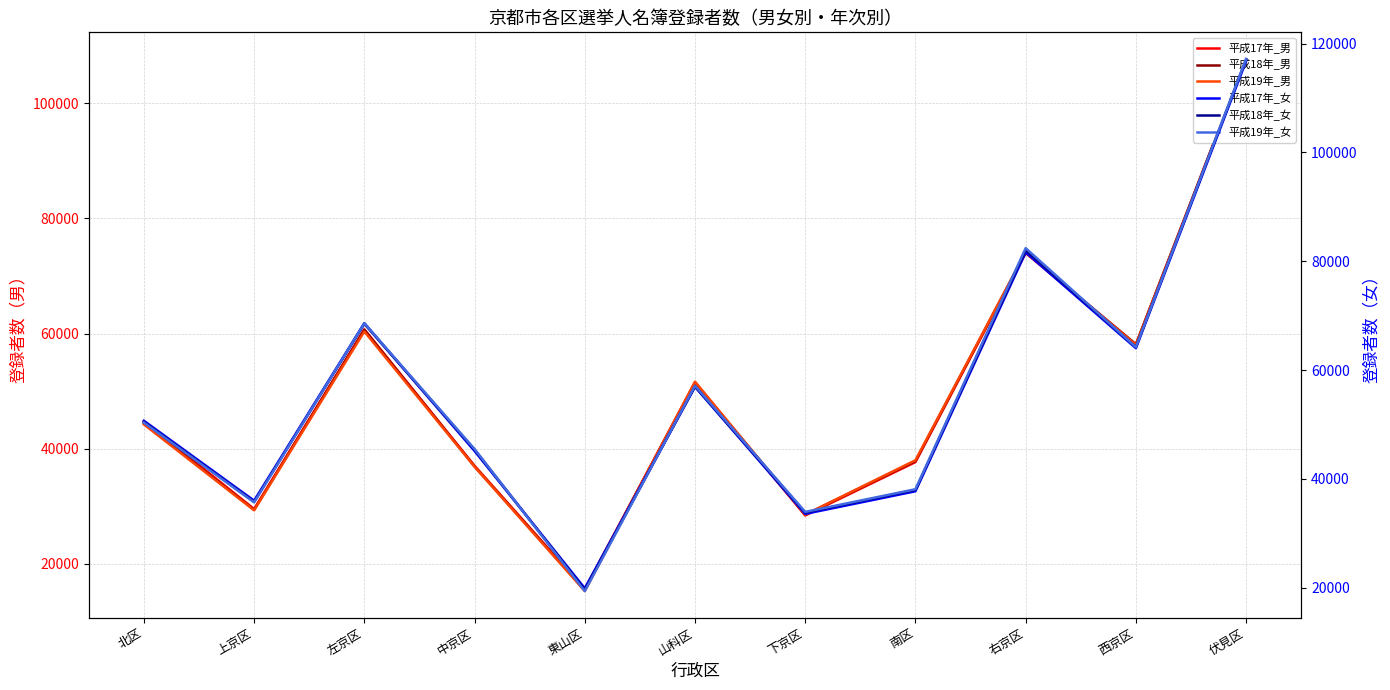

What is the difference between the highest and lowest values at 北区?

6459